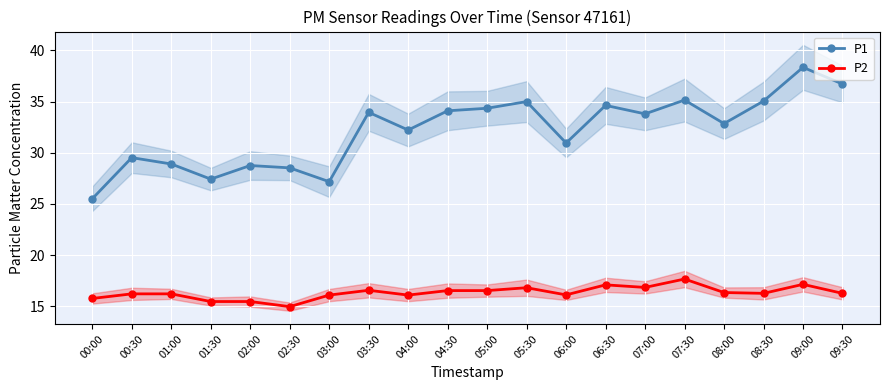

The value of P1 at 07:00 is 11.2. True or false?

False